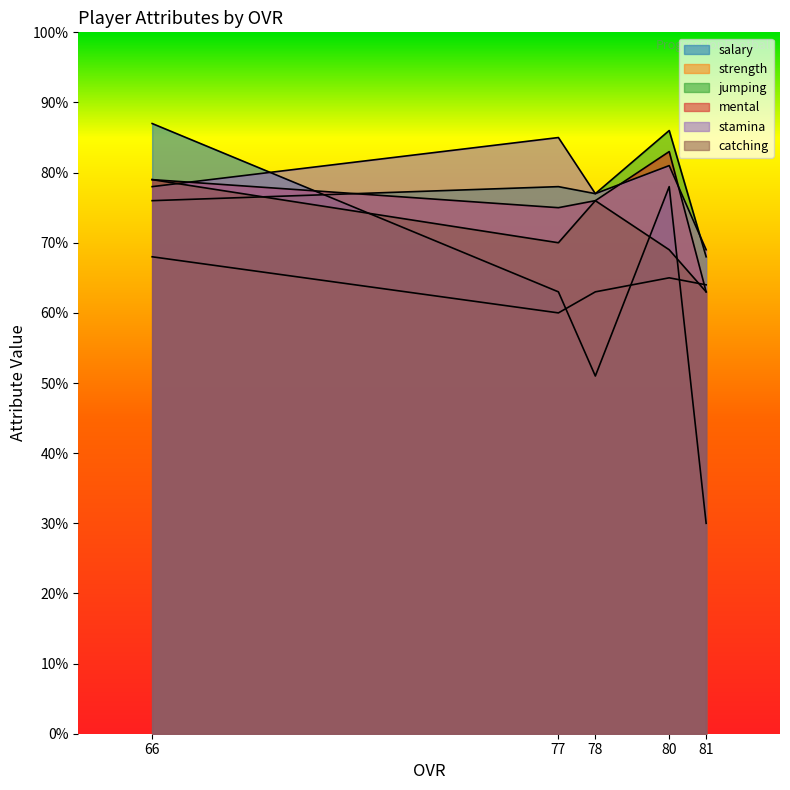

Reading right to left, list all the values displayed in this chart.

salary: 30	78	51	63	87
strength: 64	65	63	60	68
jumping: 68	86	77	78	76
mental: 63	83	76	75	79
stamina: 69	81	77	85	78
catching: 63	69	76	70	79